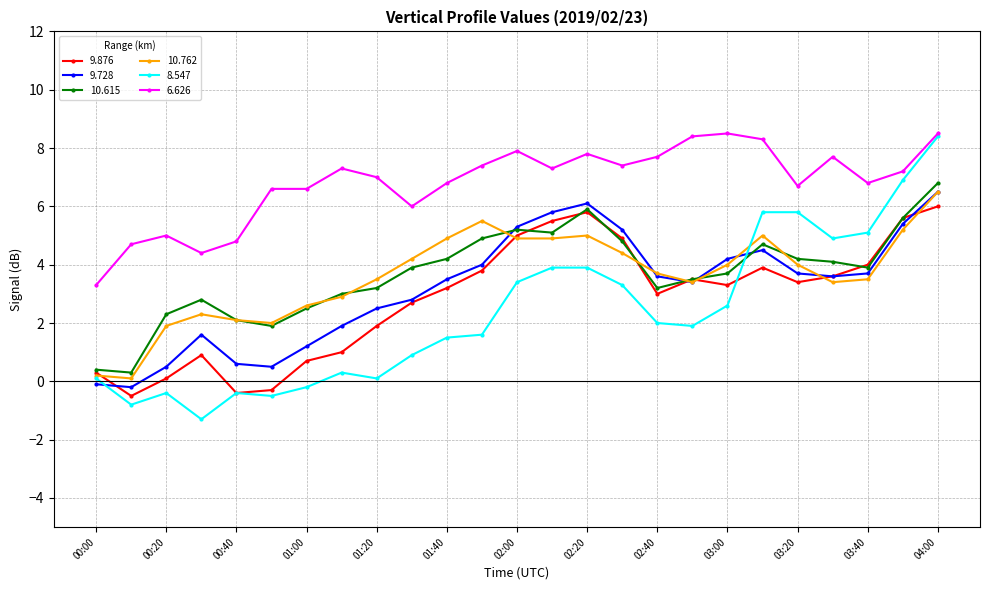

Which series has the largest total across all categories?

6.626